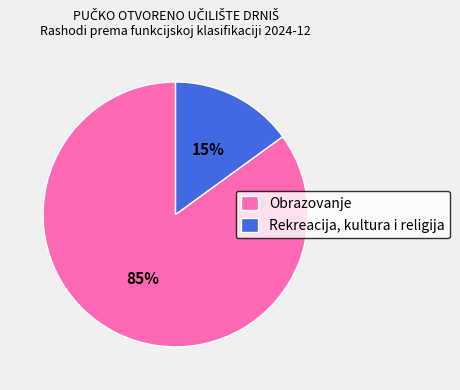

Is it true that Rekreacija, kultura i religija is 8% of the pie?

False